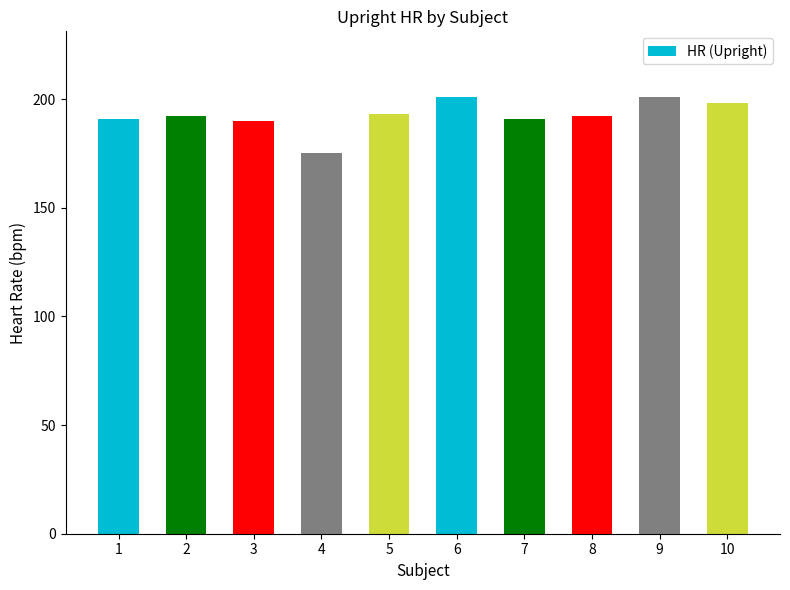

What is the change in value from 8 to 10?

+6